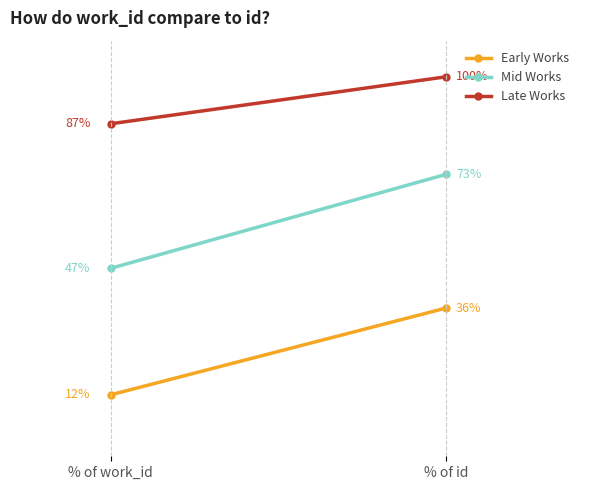

At % of work_id, list the series in order from largest to smallest.

Late Works, Mid Works, Early Works